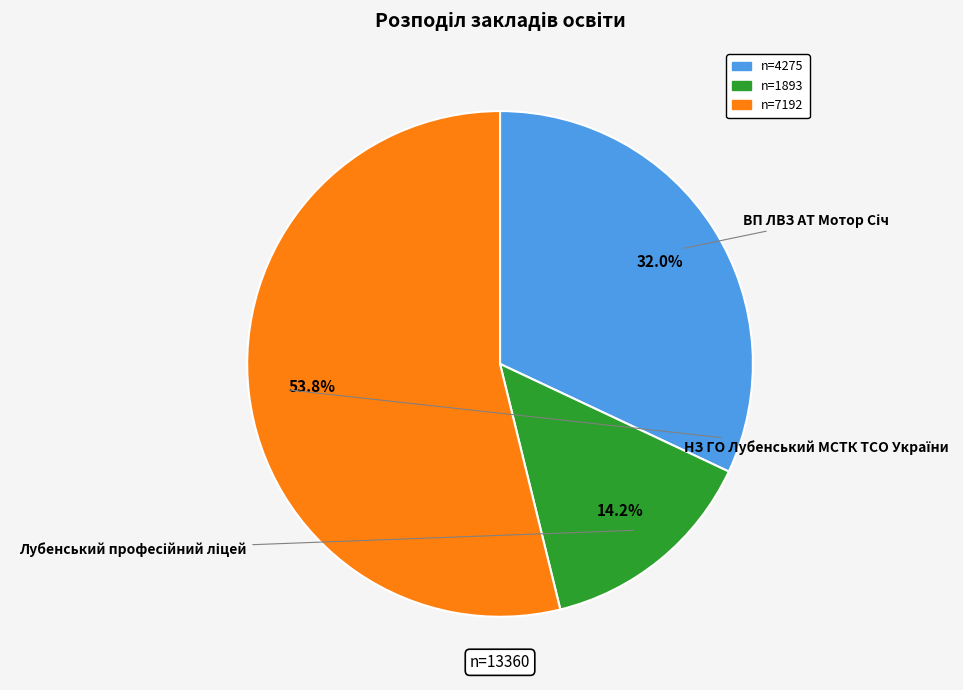

To the nearest percent, what is the difference between the largest and smallest slice percentages?

40%